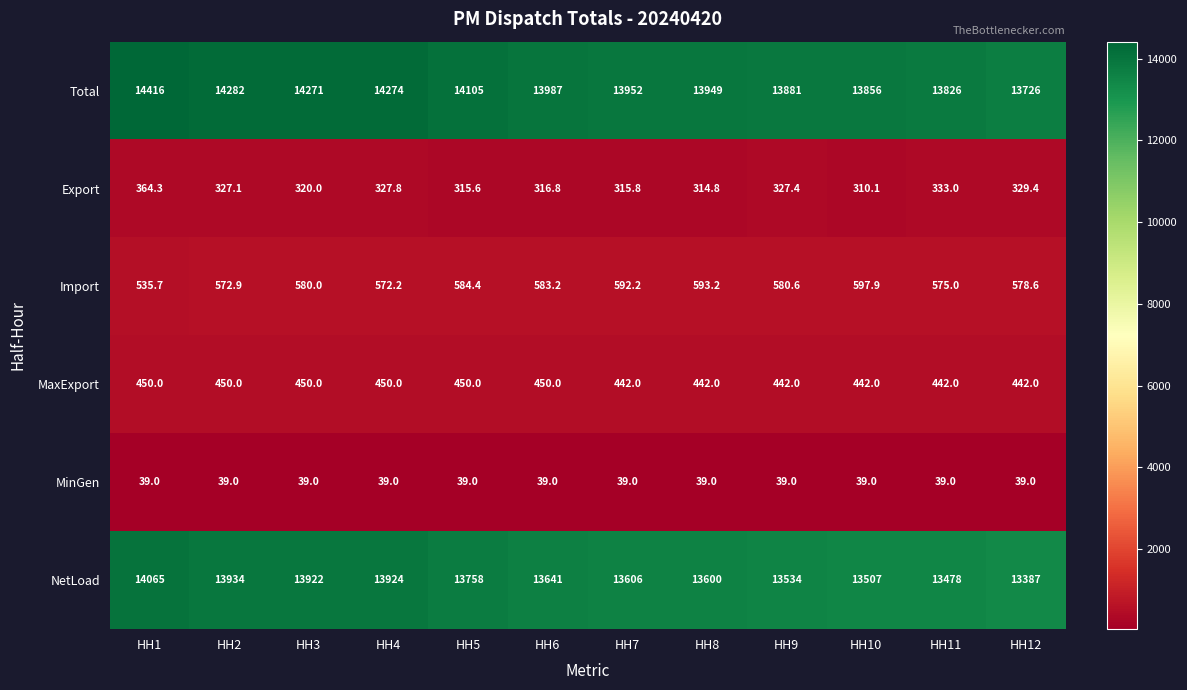

Where does the Export series first go above 327?

HH1